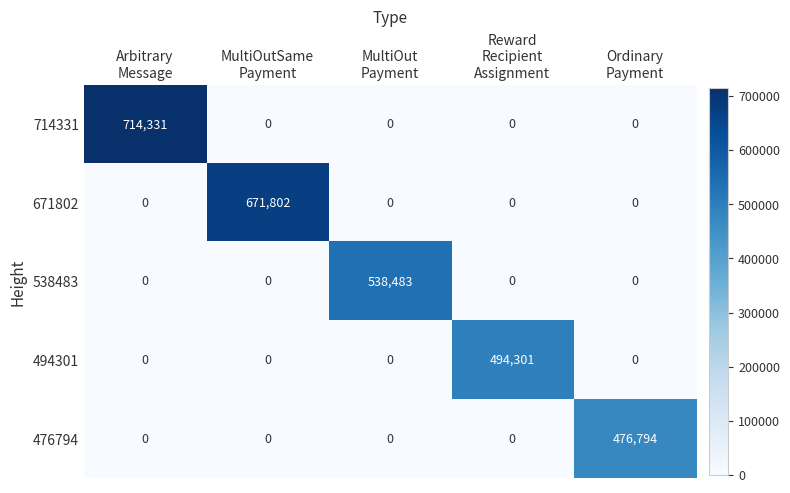

Which series has the largest range (max minus min)?

714331